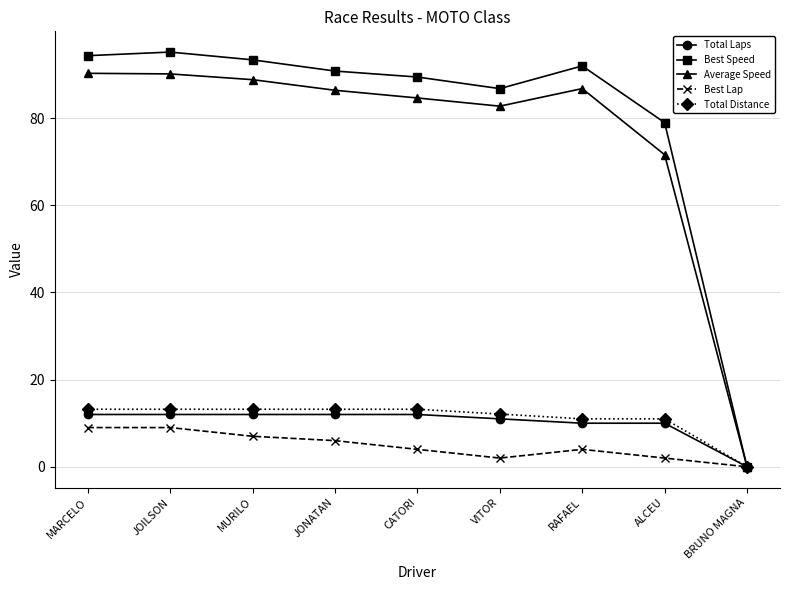

List the series in order of their peak value, lowest first.

Best Lap, Total Laps, Total Distance, Average Speed, Best Speed